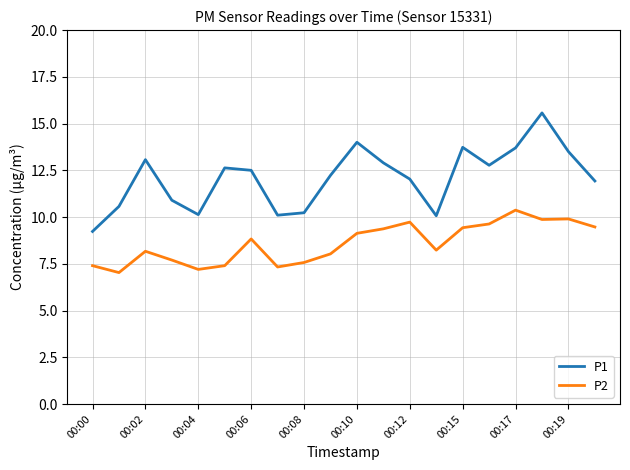

Rank the series by their maximum value, from lowest to highest.

P2, P1